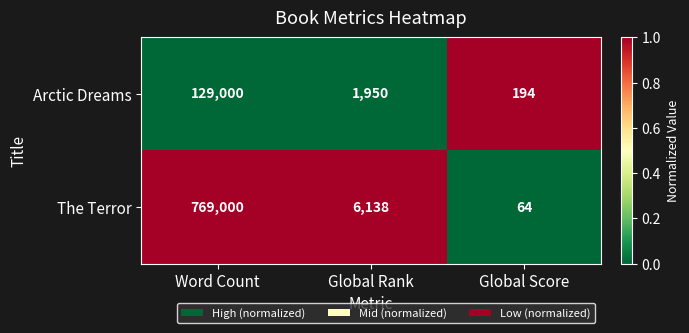

What value does the Arctic Dreams series have at Global Rank, to the nearest 50?

1950